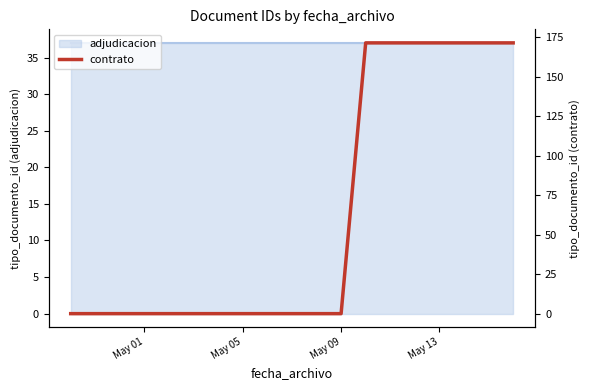

How many values are above zero?

3